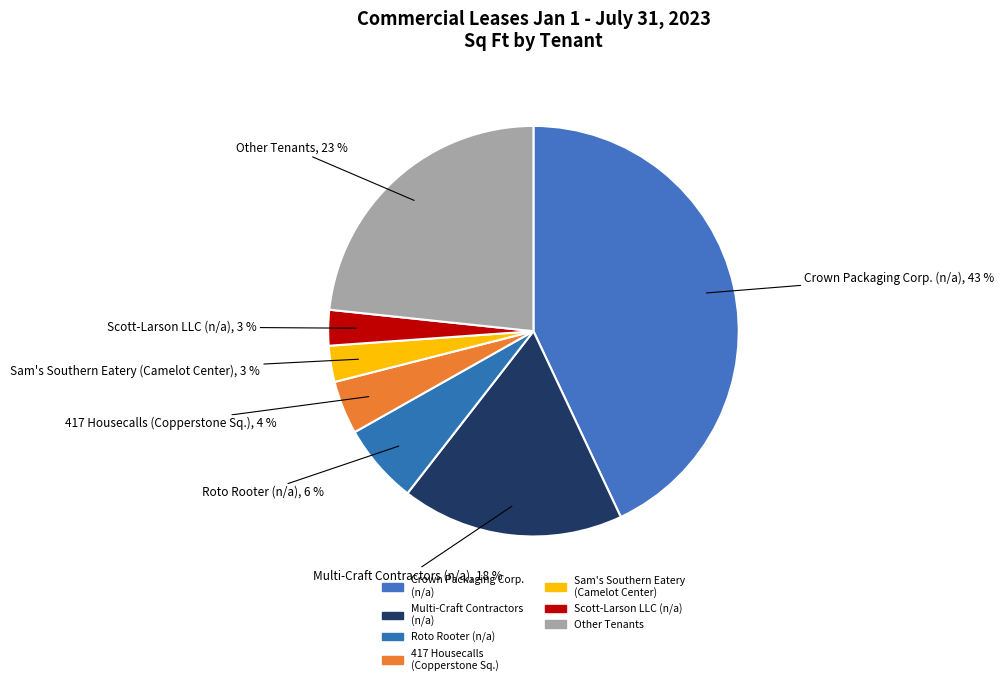

Which slice is the largest?

Crown Packaging Corp. (n/a)